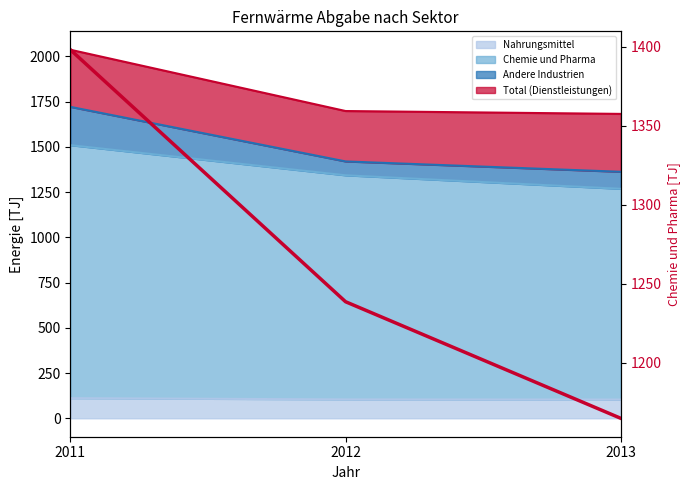

What is the minimum value shown in the chart?

1164.7